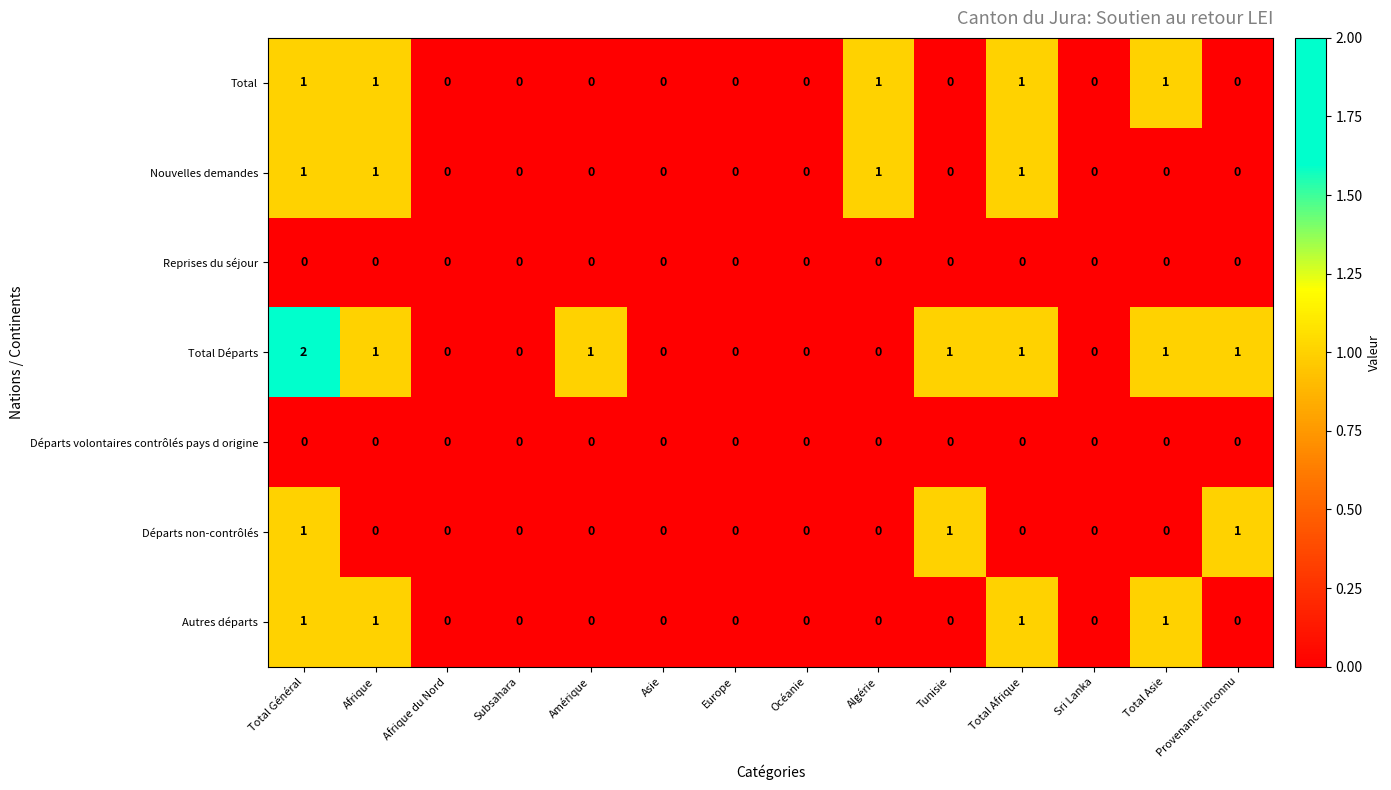

The value of Départs volontaires contrôlés pays d origine at Tunisie is 0. True or false?

True